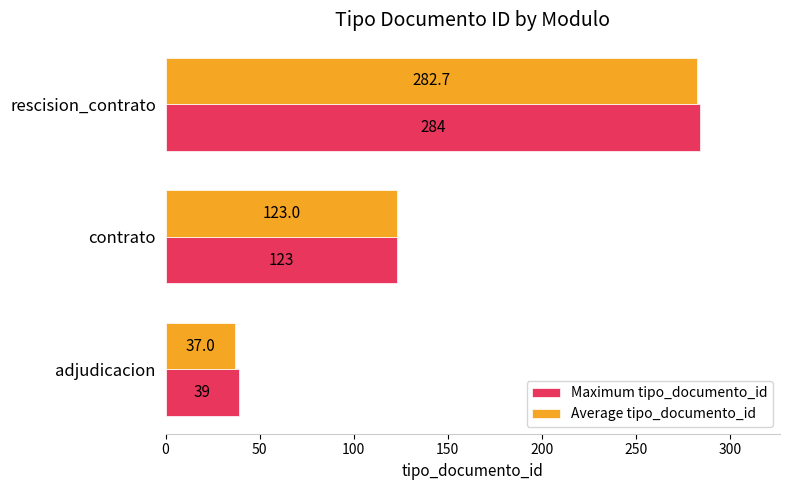

Where is Average tipo_documento_id nearest to the value 159?

contrato